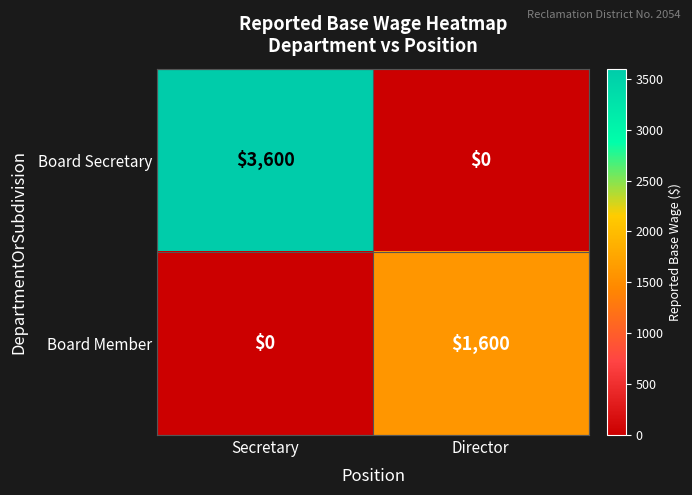

Reading left to right, extract all data points from this chart.

Board Secretary: Secretary=3600	Director=0
Board Member: Secretary=0	Director=1600